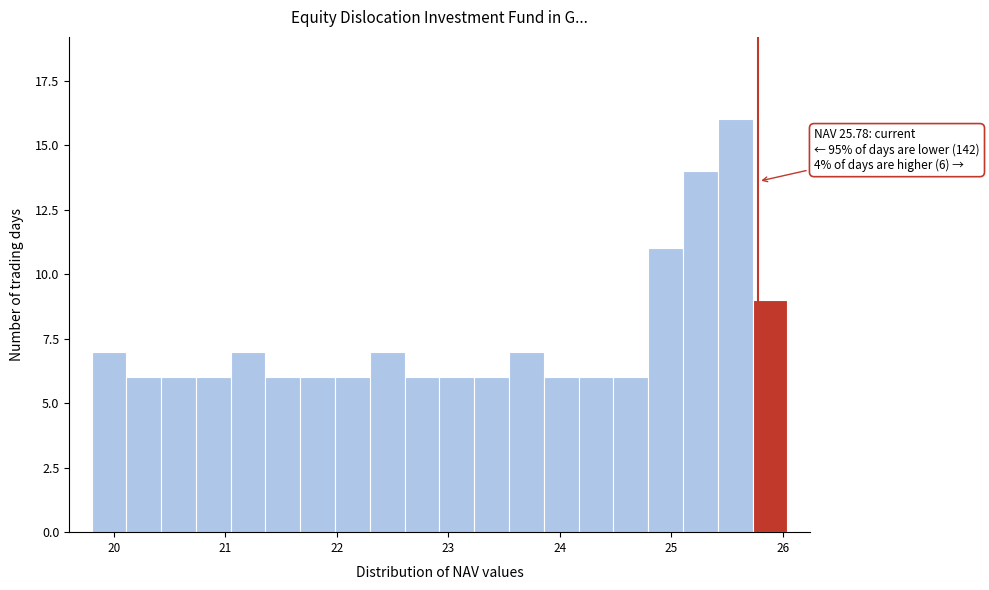

Read against the x-axis, roughly where is the centre of the tallest bar?

25.6